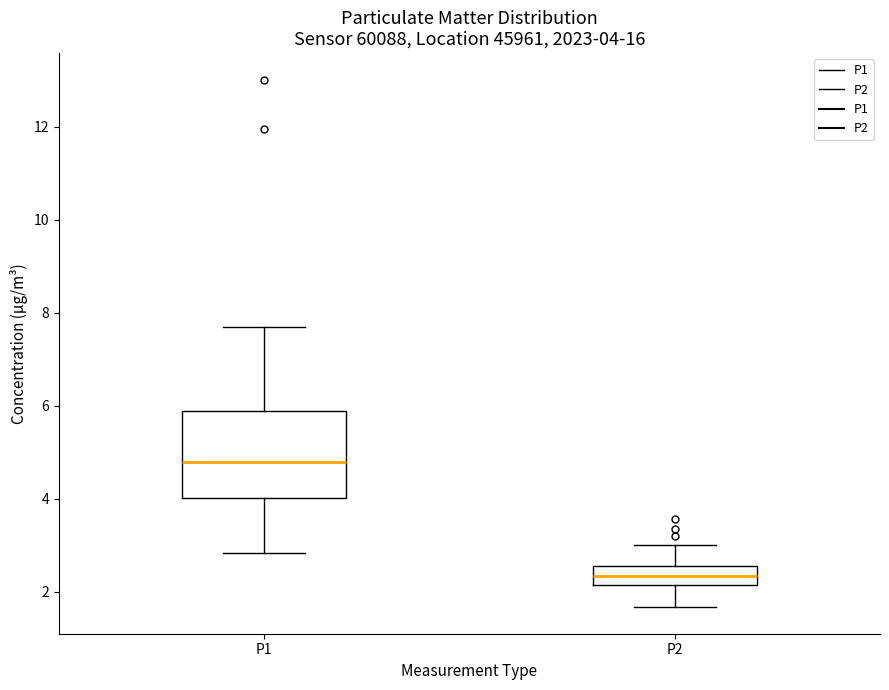

Comparing the boxes themselves (not the whiskers), which one is the tallest?

P1